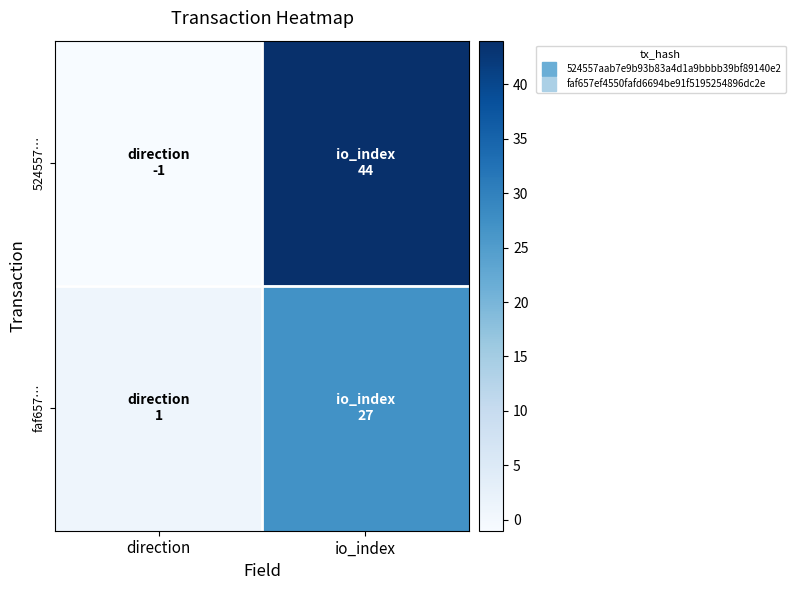

Reading left to right, what are all the values shown in this chart?

524557…: direction=-1	io_index=44
faf657…: direction=1	io_index=27